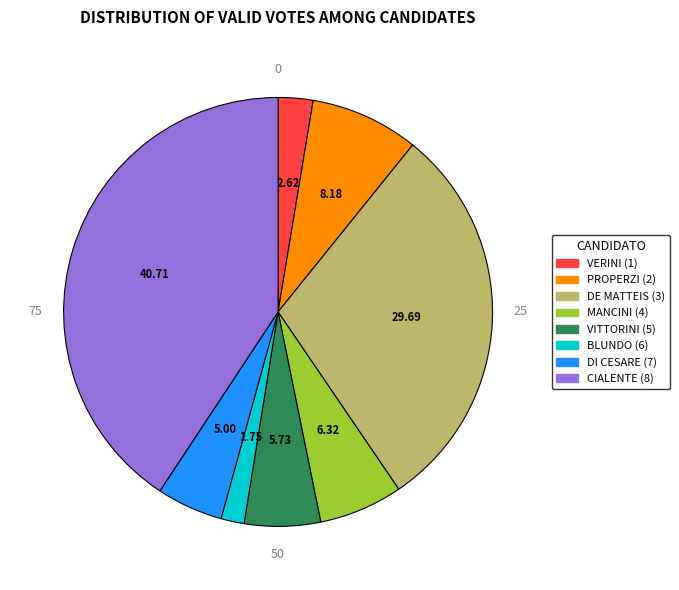

Is there a majority slice in this chart?

No